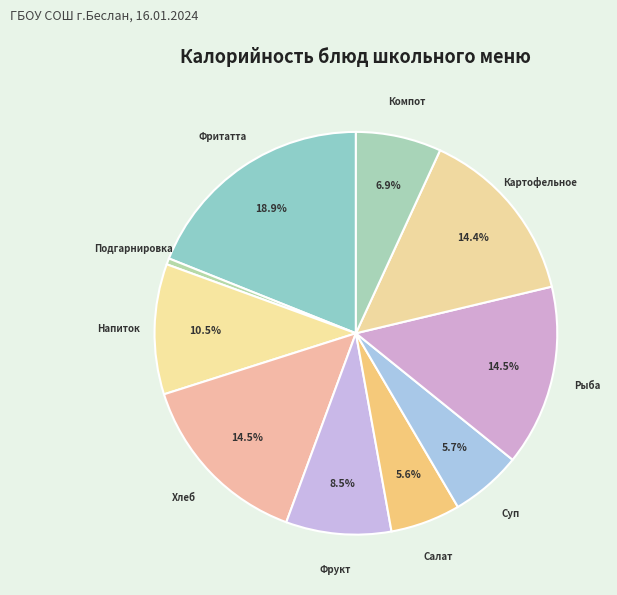

To the nearest percent, what is the average slice percentage?

10%